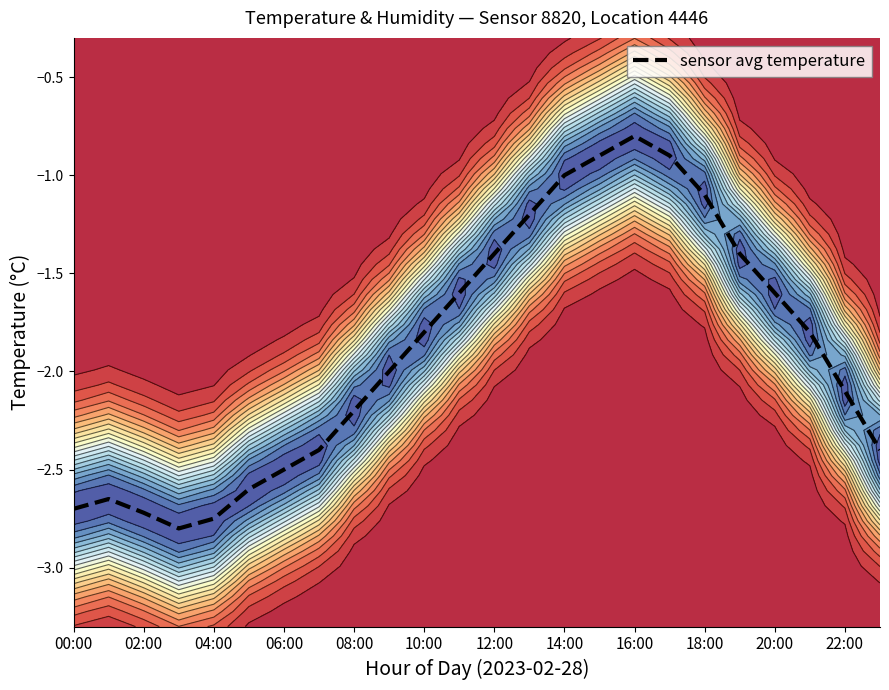

At which label does the data first exceed -1?

15